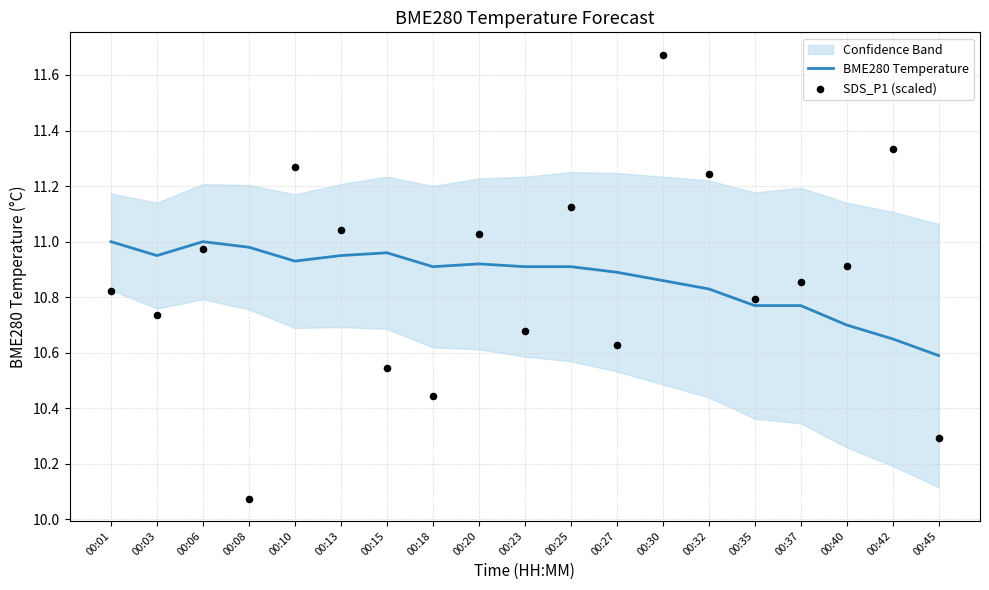

Which series reaches the maximum Y coordinate?

SDS_P1 (scaled)